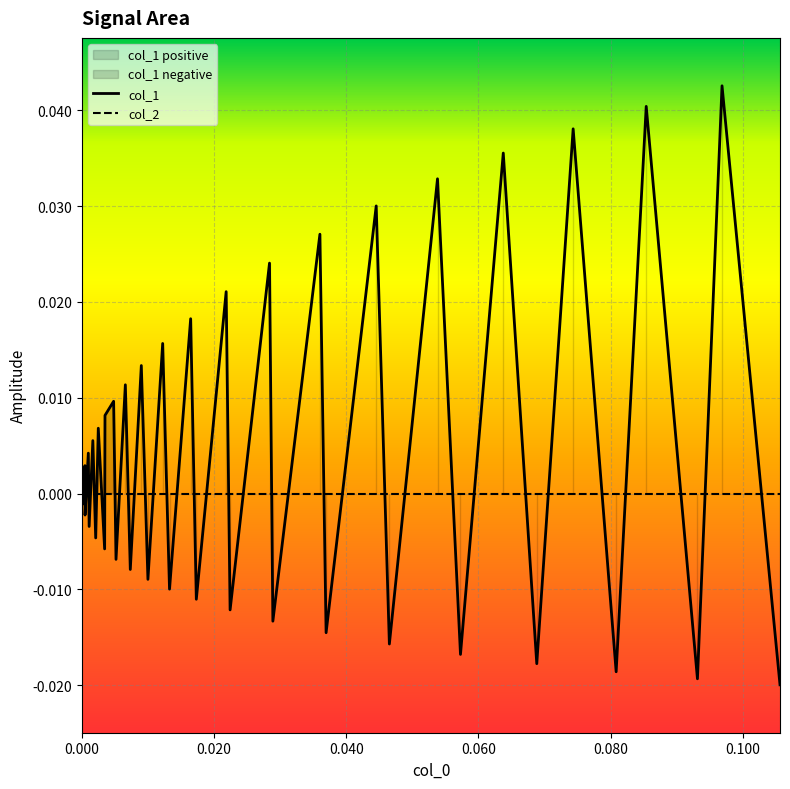

How many categories are shown in the chart?

40